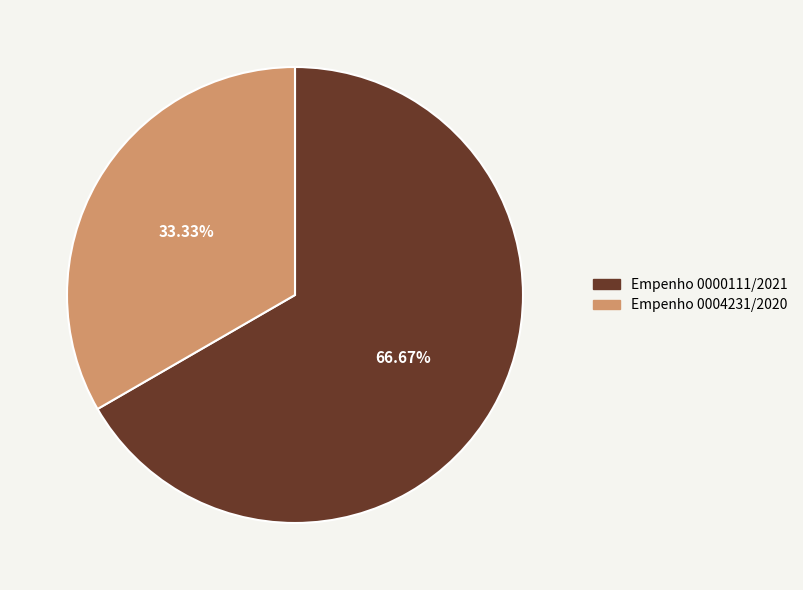

What percentage is the Empenho 0000111/2021 slice, to the nearest percent?

67%